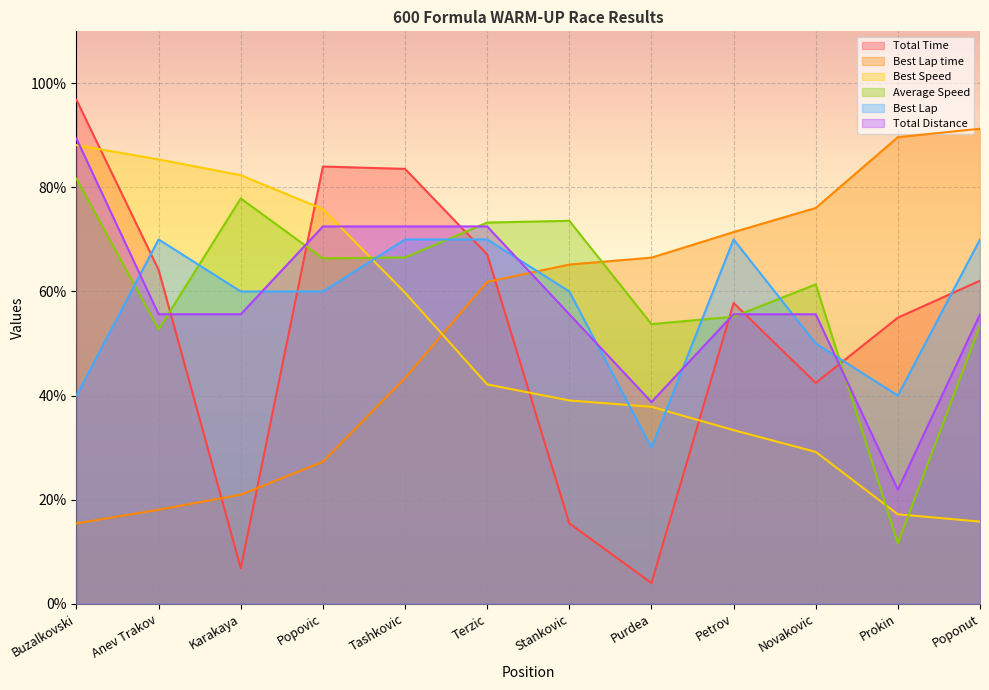

At which category does the chart reach its minimum across all series?

Purdea